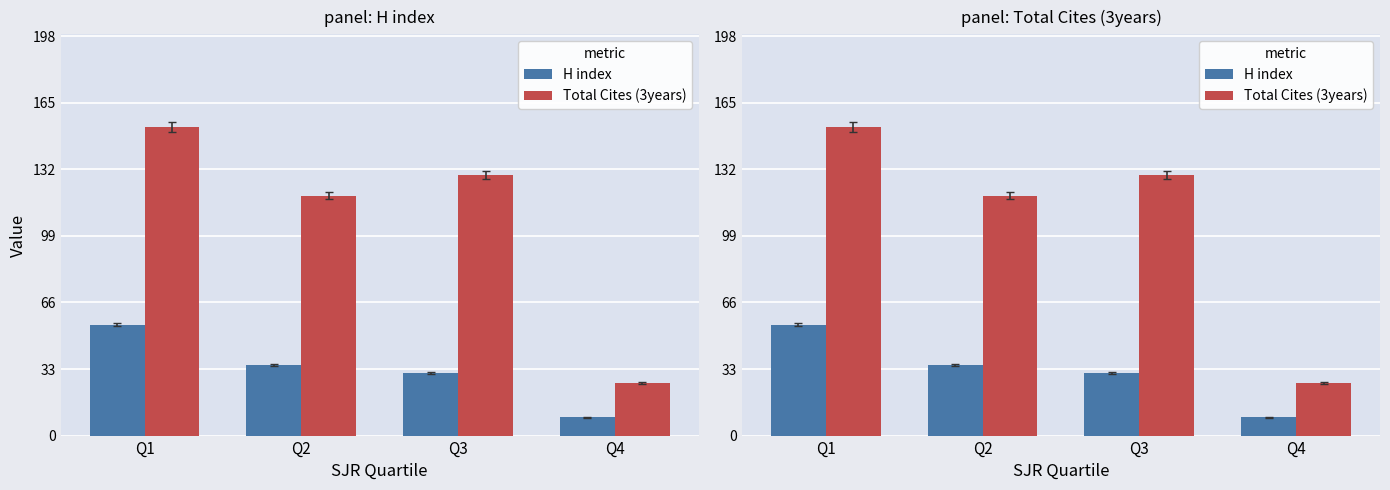

Between Q1 and Q4, which is larger?

Q1